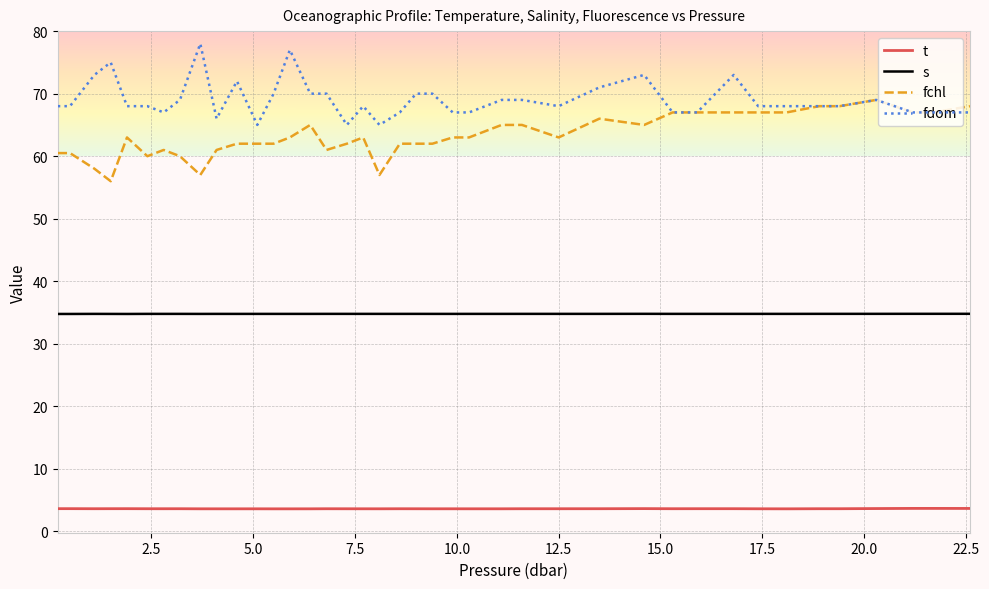

List the series in order of their peak value, highest first.

fdom, fchl, s, t